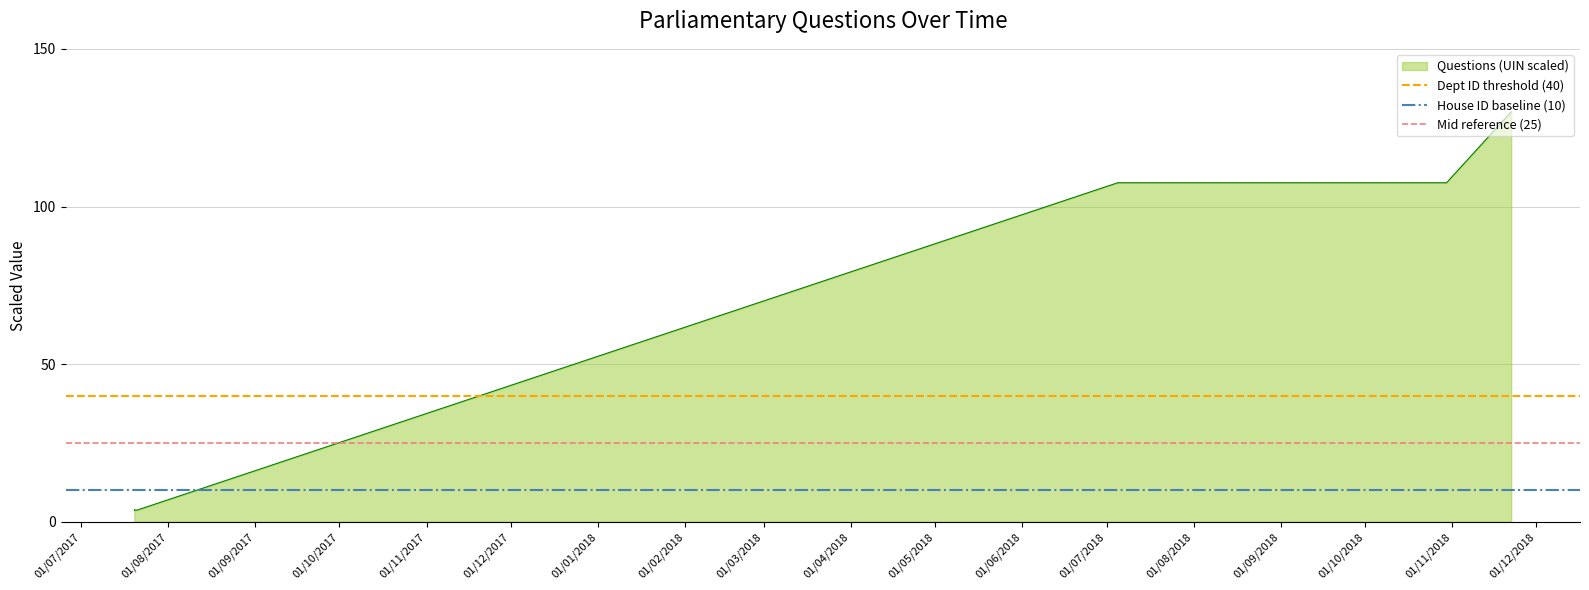

How many lines are shown in the chart?

3